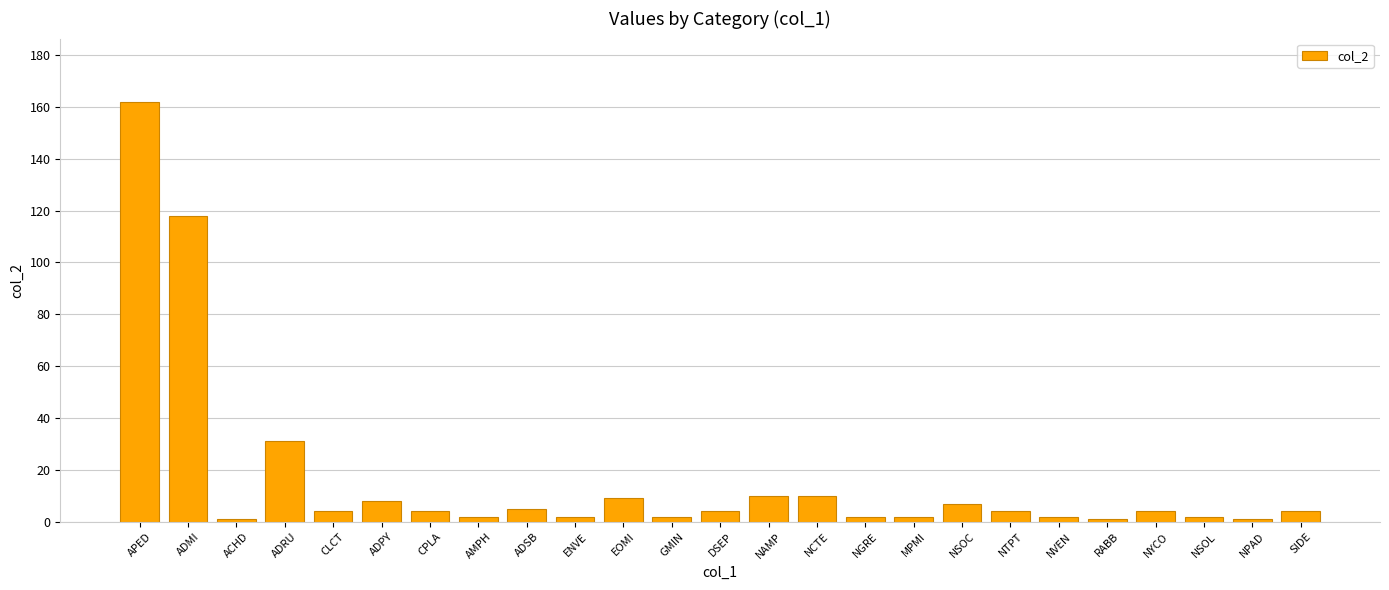

What is the difference between the values at ACHD and APED?

161